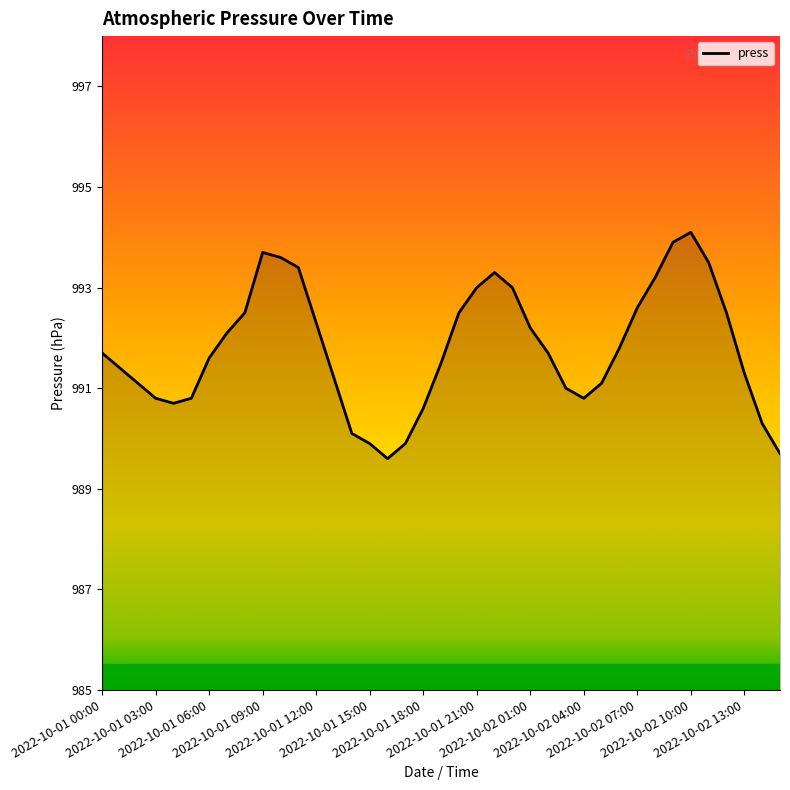

What is the smallest value displayed?

989.6